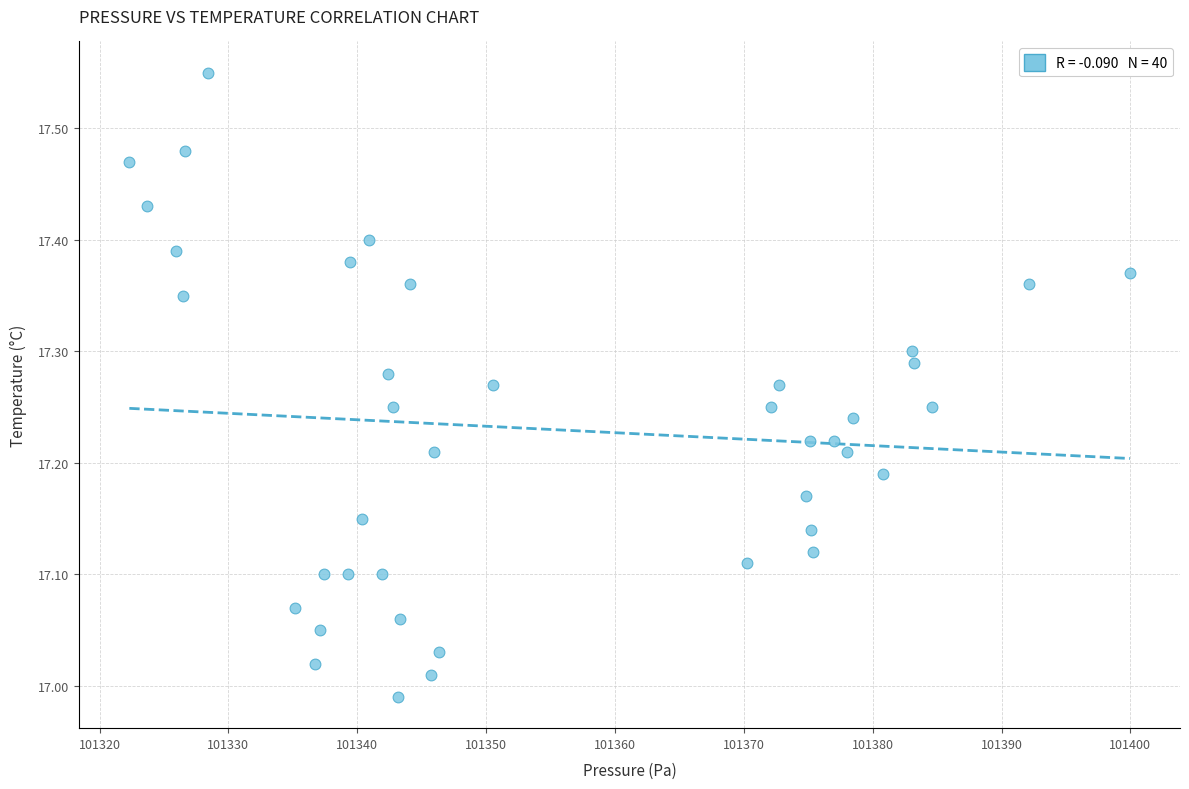

What is the range of Y values (max minus min)?

0.6